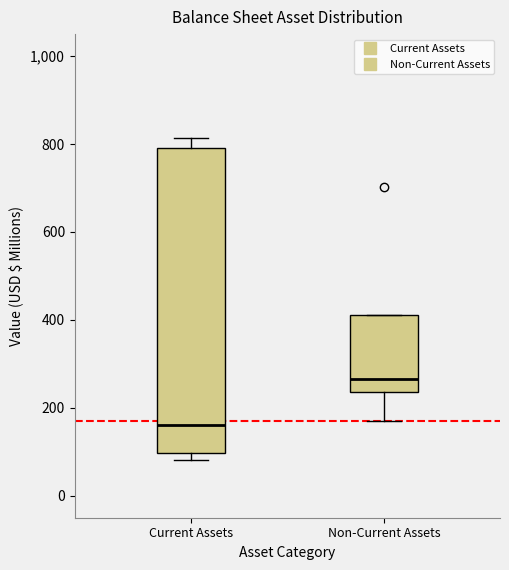

Where does the lower whisker of the box for Non-Current Assets end on the y-axis? The values are not printed on the chart, so give them approximately, as read against the axis.

180